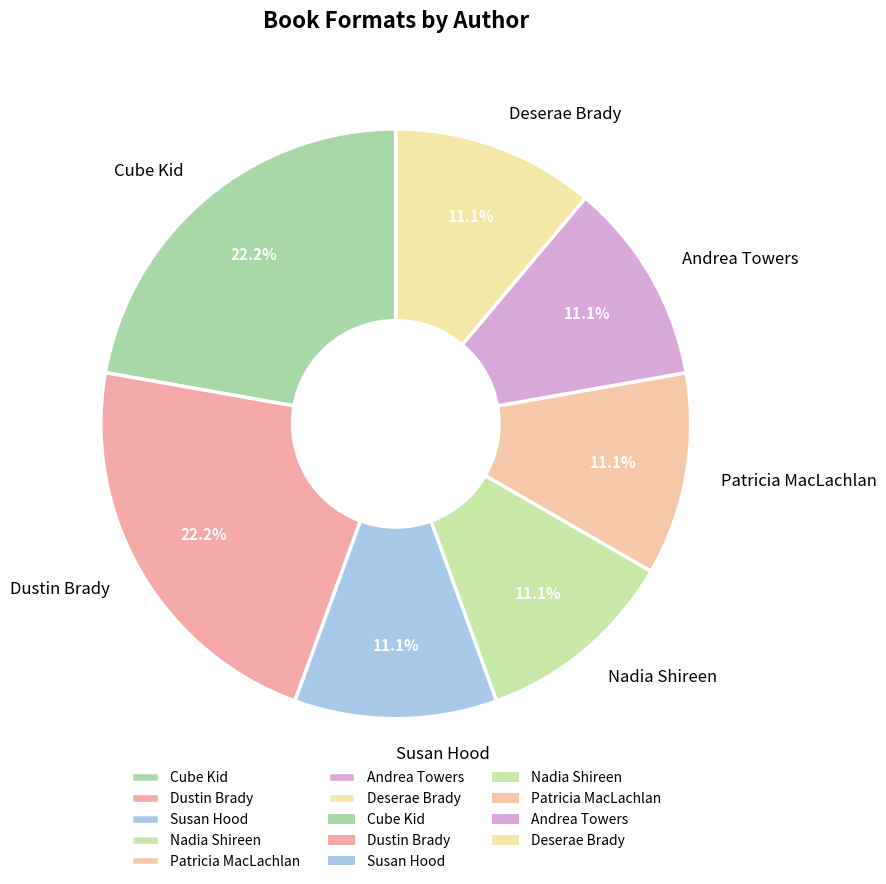

What is the total percentage of Nadia Shireen and Patricia MacLachlan?

22.2%